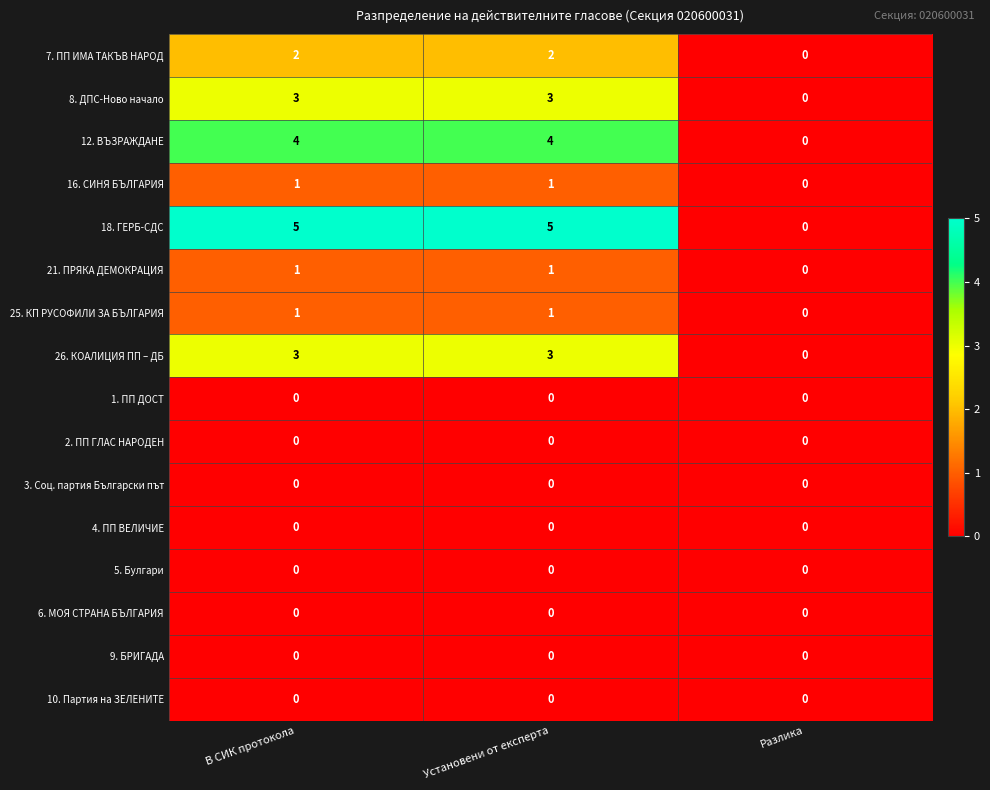

The 12. ВЪЗРАЖДАНЕ series shows 5 at В СИК протокола. True or false?

False